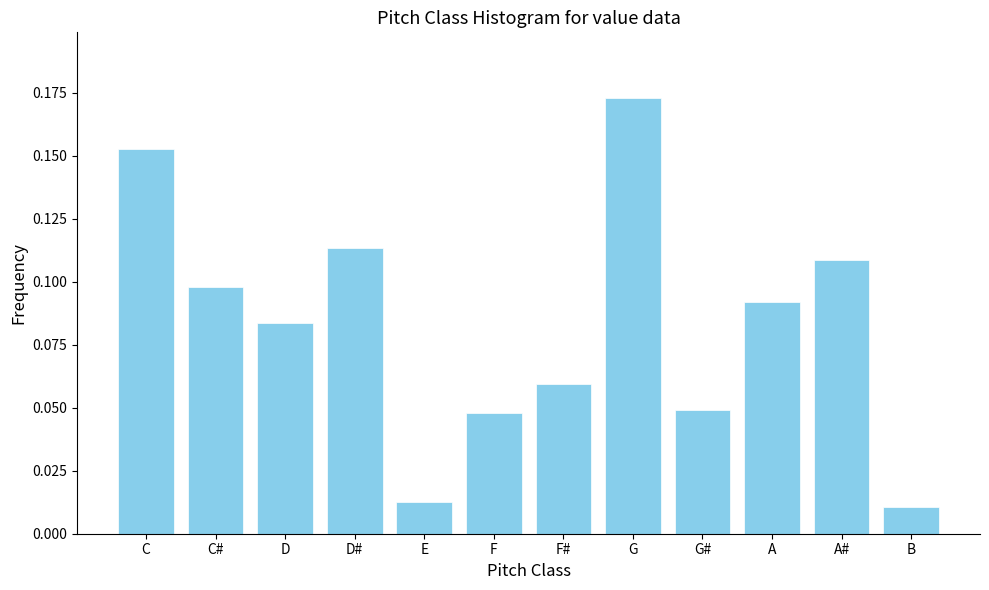

Between G# and F#, which is larger?

F#